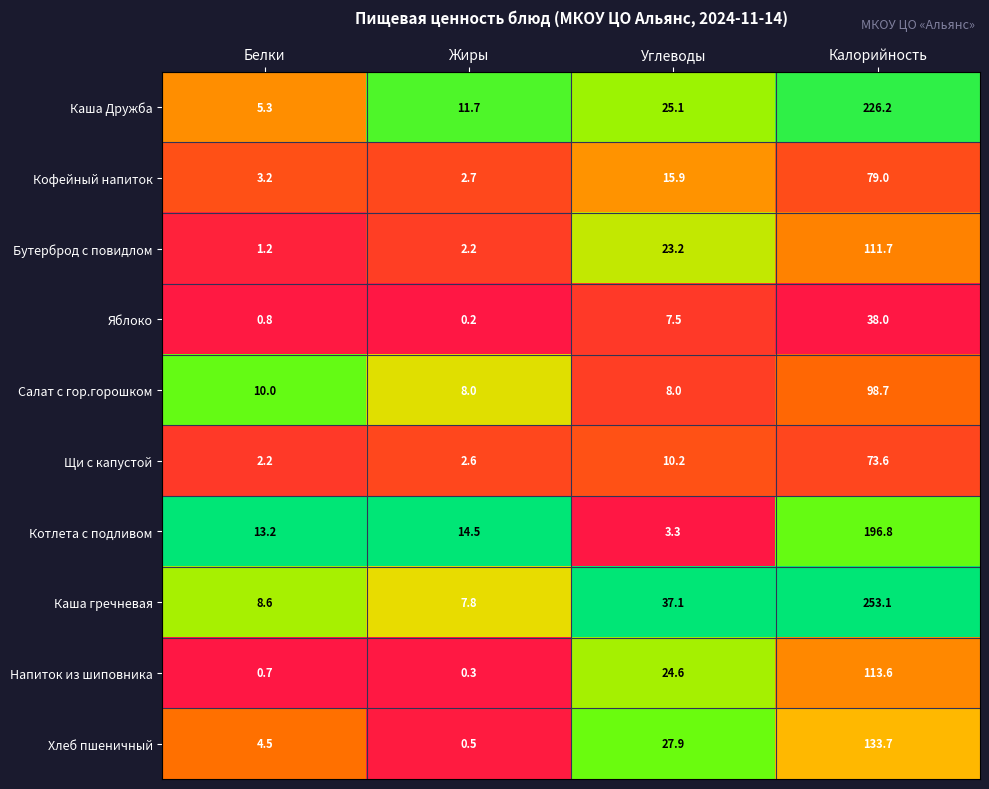

What is the spread (max minus min) of values at Углеводы?

33.8